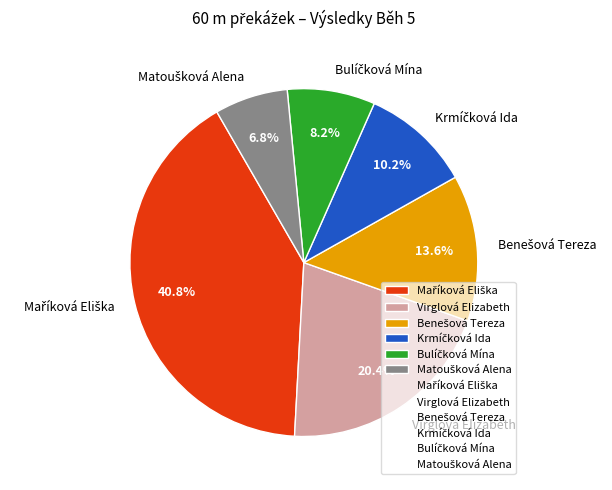

What portion of the pie excludes Virglová Elizabeth?

79.6%